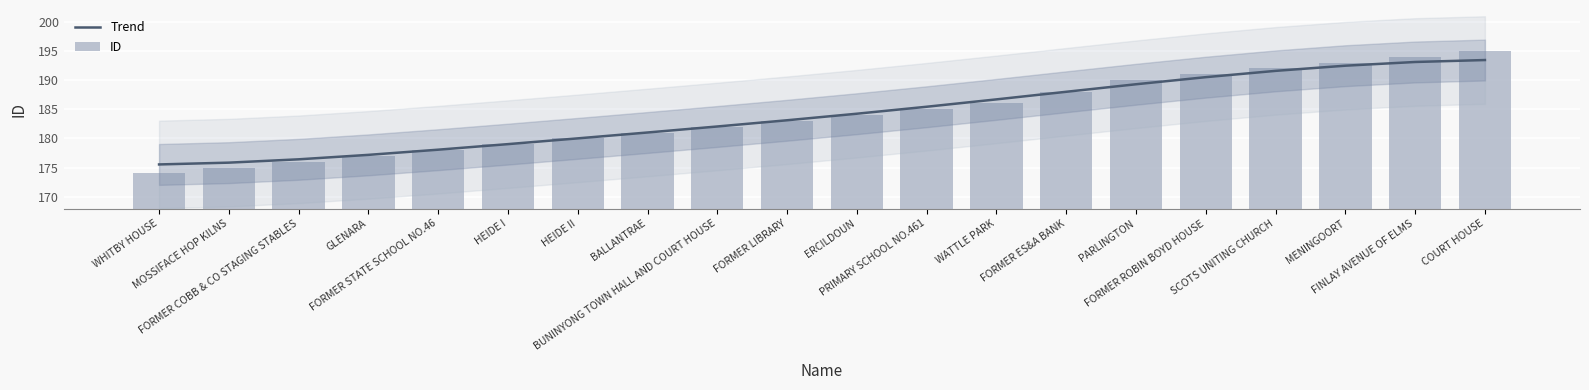

What is the difference between the maximum and minimum values in the ID series?

21.0